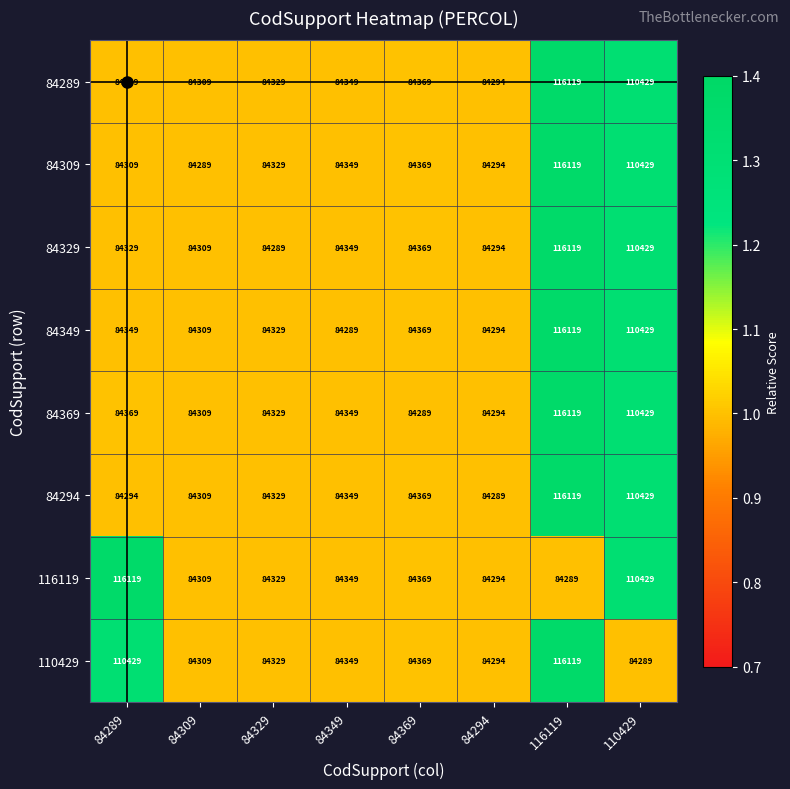

At how many categories does at least one series exceed 105012?

3